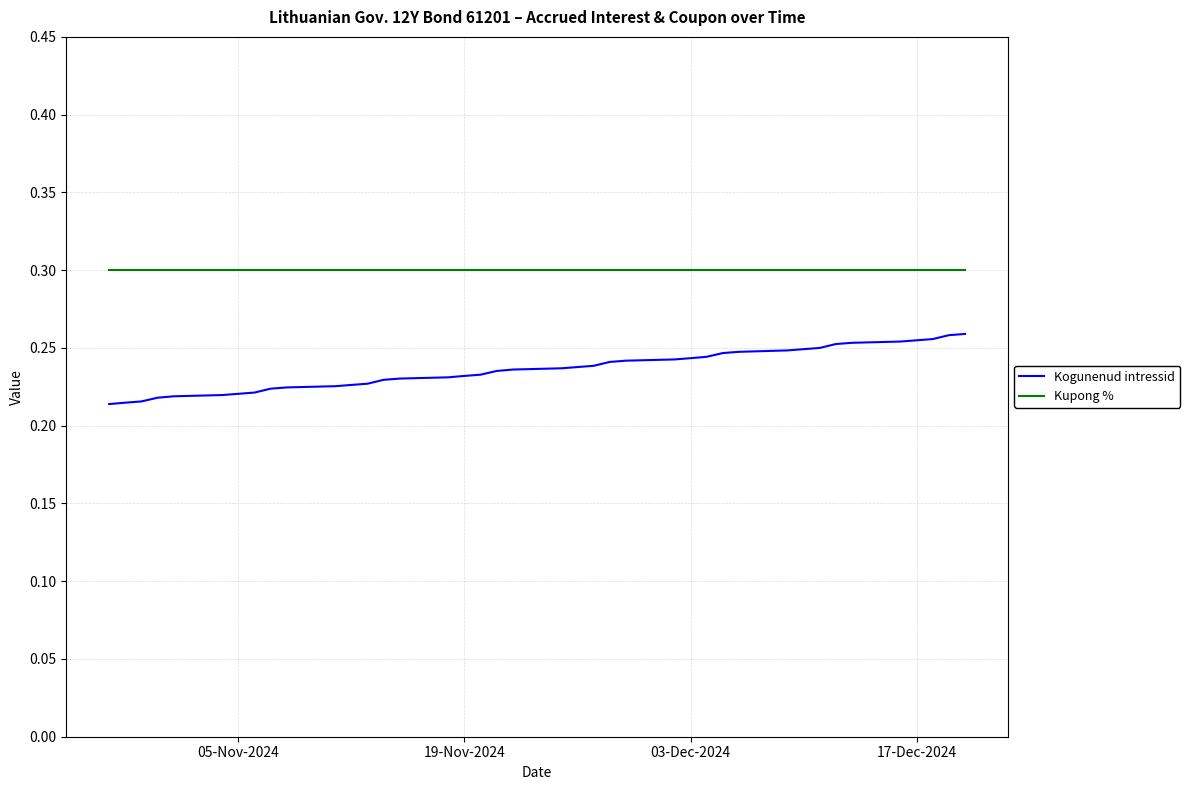

Rank the series by their maximum value, from lowest to highest.

Kogunenud intressid, Kupong %